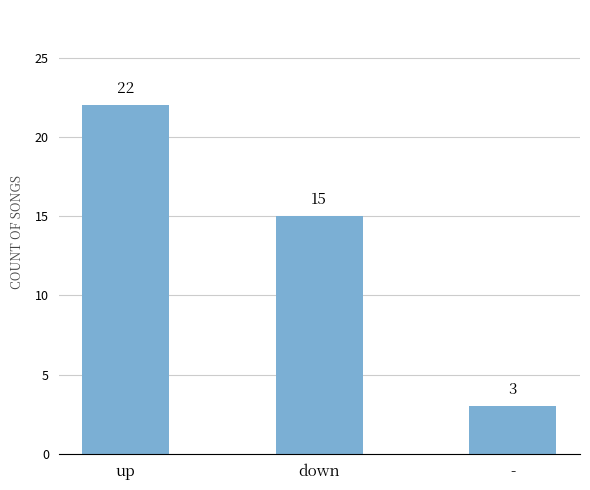

What is the label of the 2nd bar from the right?

down